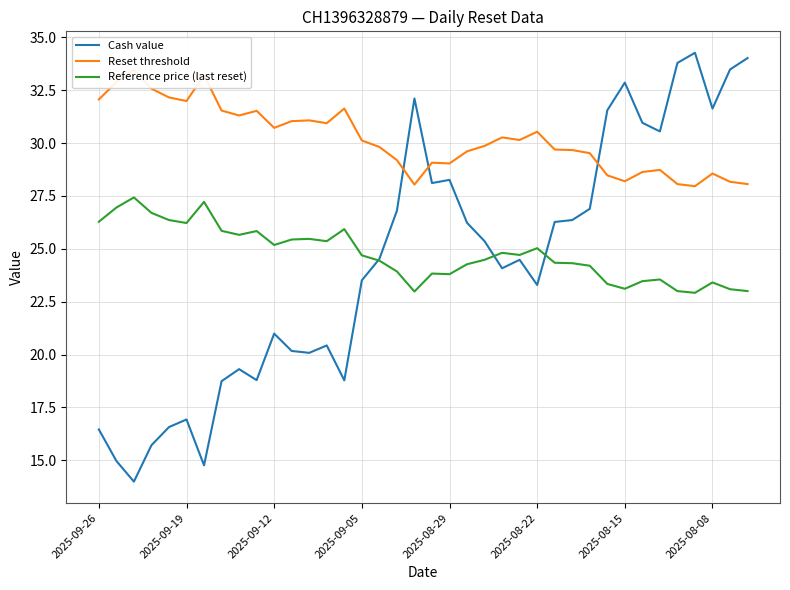

What is the sum of all Reset threshold values?

1147.5